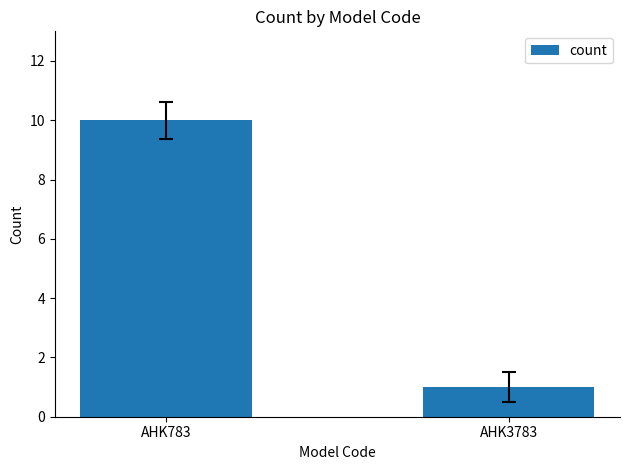

Reading left to right, list all the values displayed in this chart.

AHK783=10	AHK3783=1